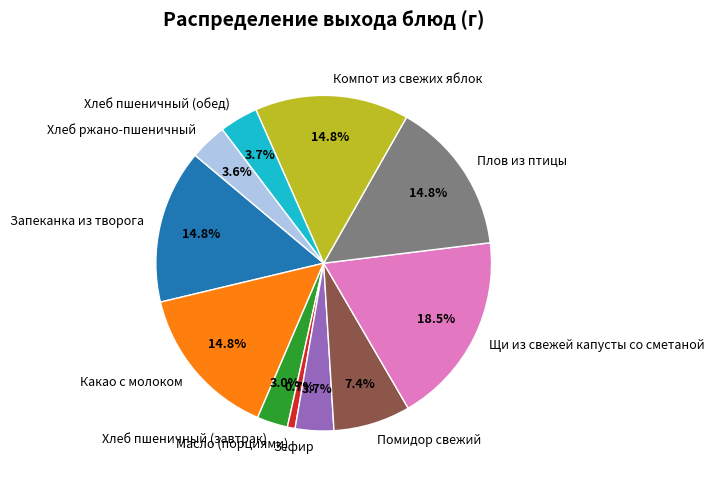

To the nearest percent, what is the average slice percentage?

9%